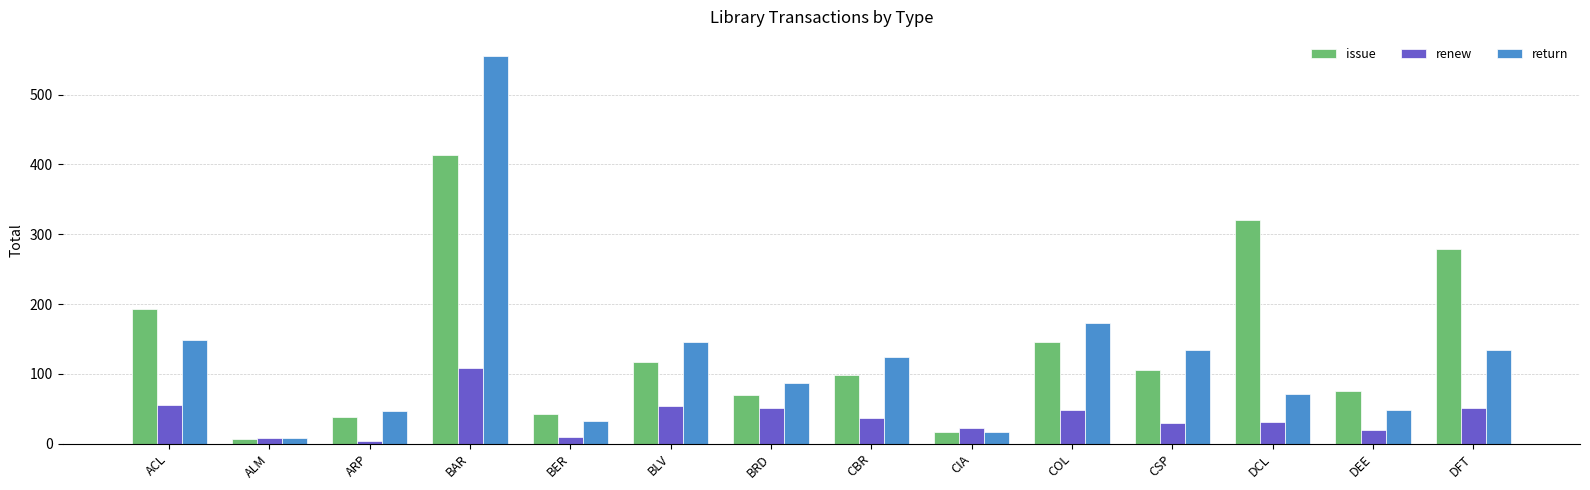

The issue series shows 117 at BLV. True or false?

True